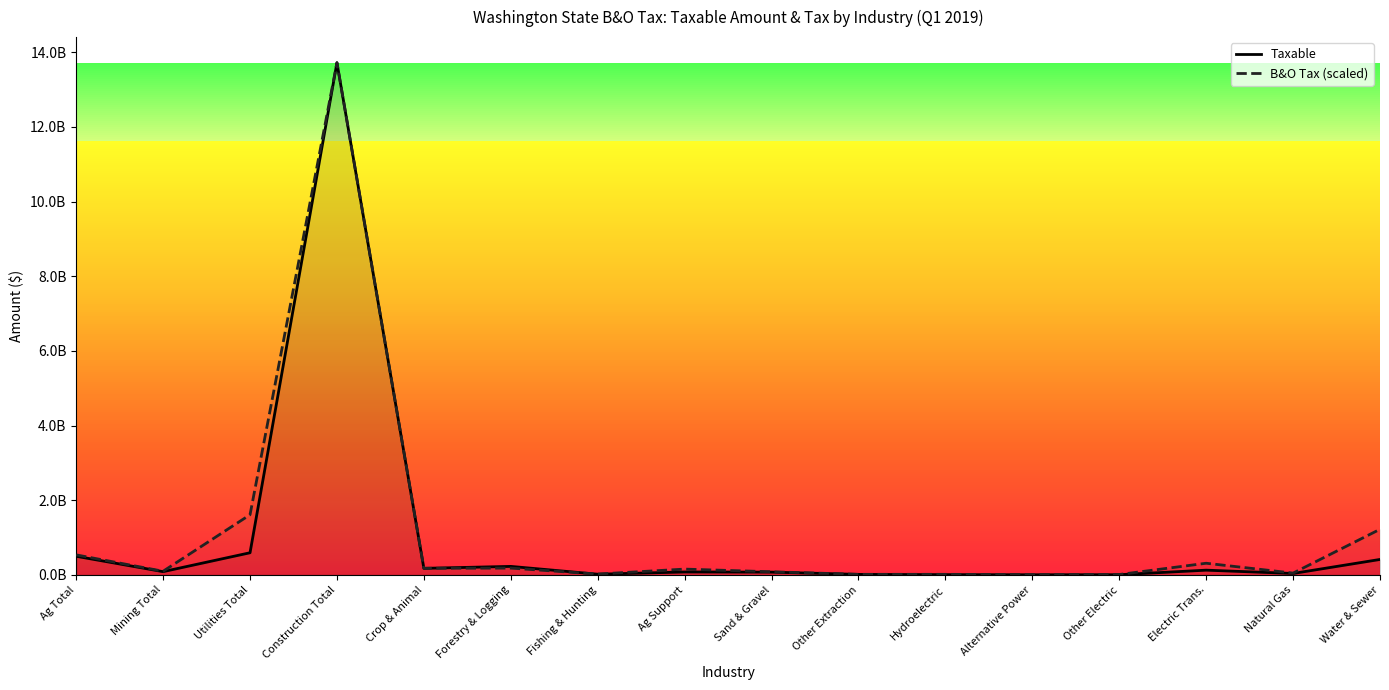

At which category does the chart reach its peak across all series?

Construction Total